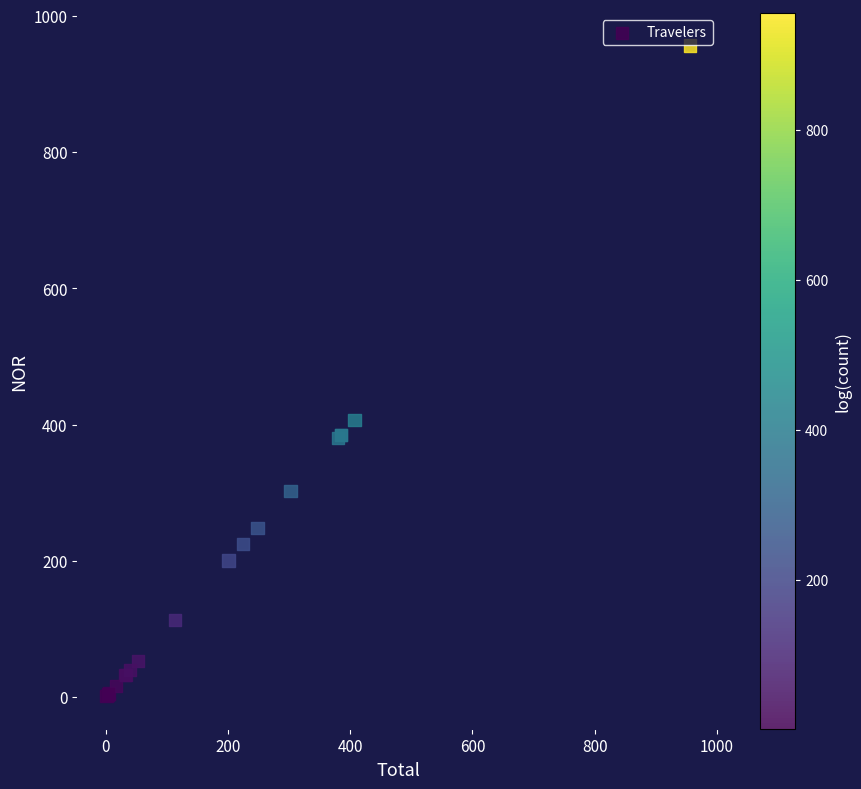

What Y value in the scatter plot is closest to 478?

406.8